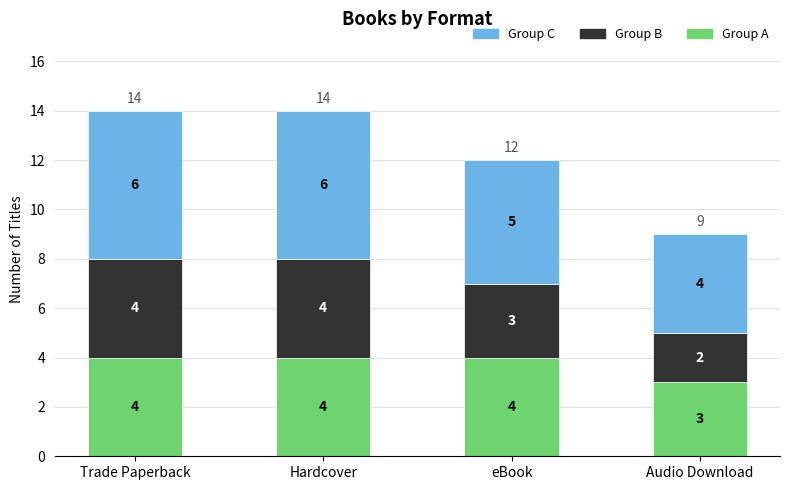

What is the sum of the Group A values at eBook and Audio Download?

7